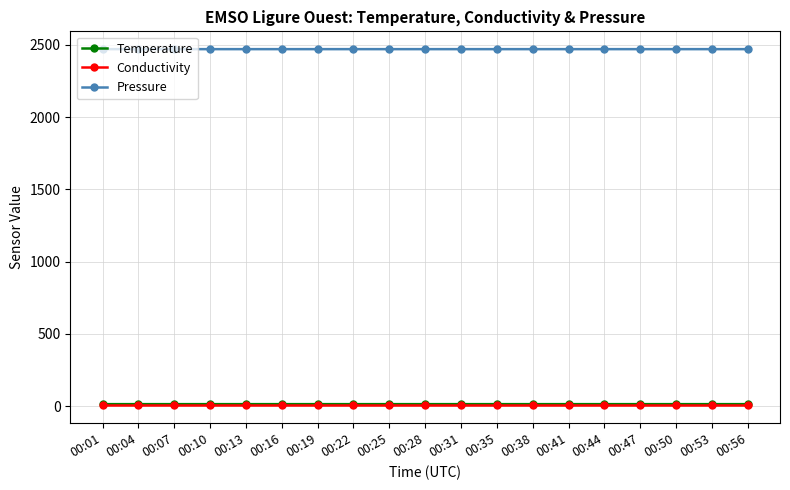

Which series has the largest range (max minus min)?

Pressure